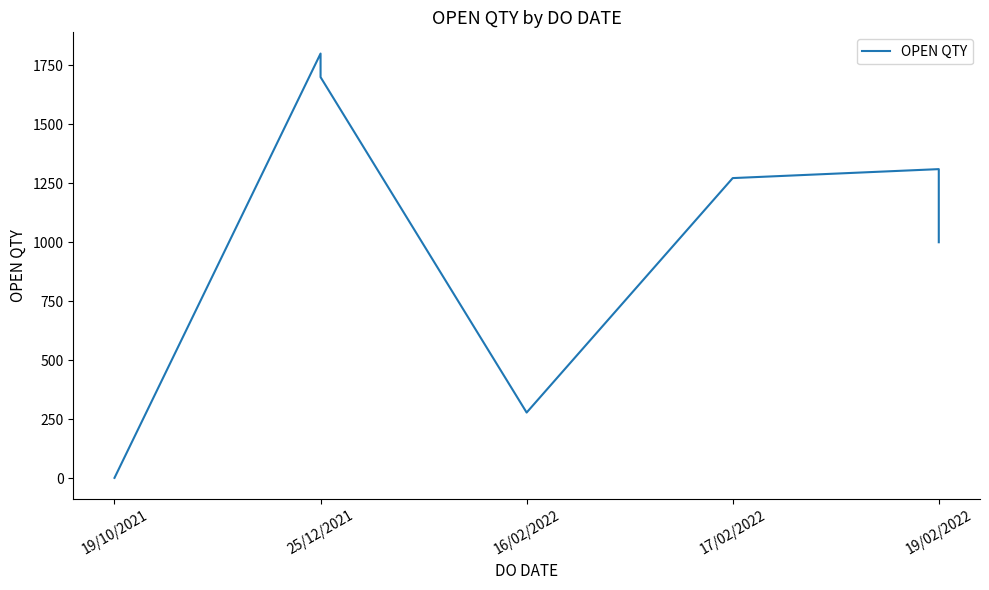

True or false: the data shows 1 at 19/10/2021.

False